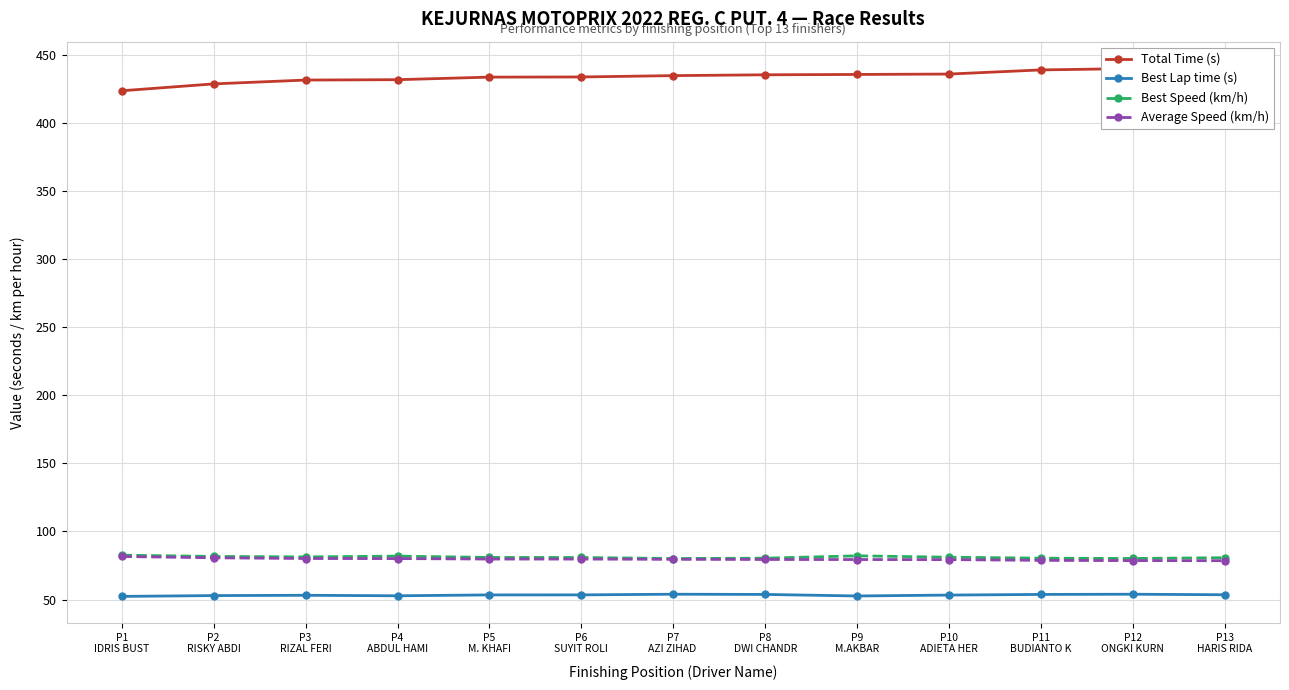

At which category is the sum across all series the highest?

P13
HARIS RIDA